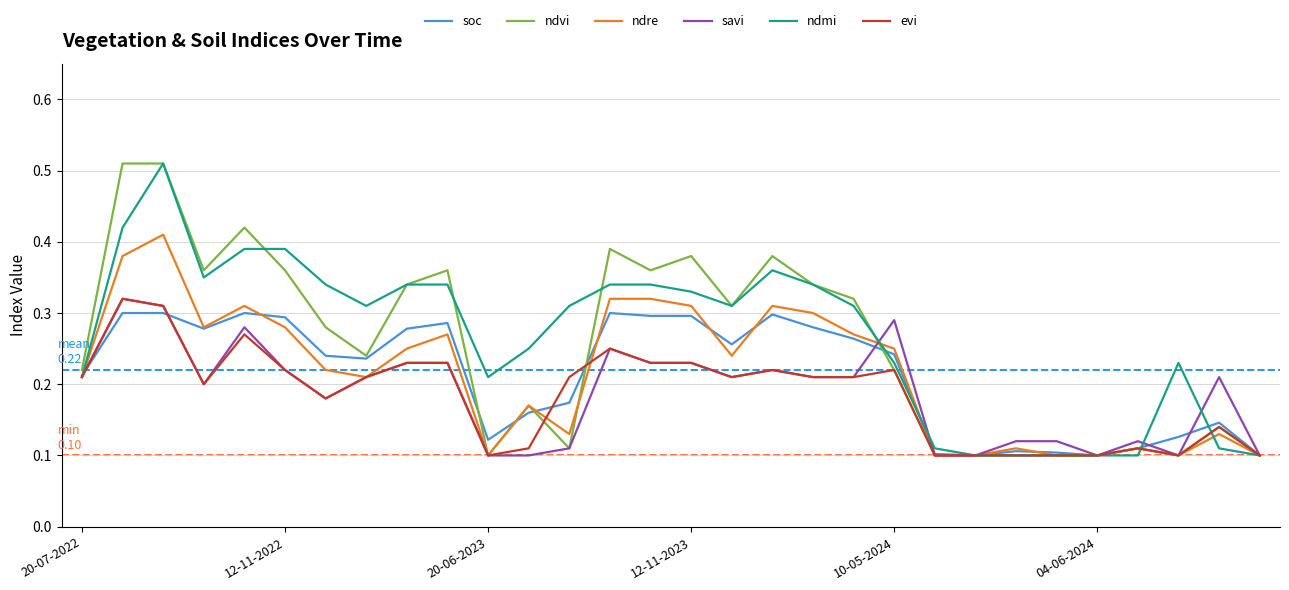

Which series has the largest total across all categories?

ndmi